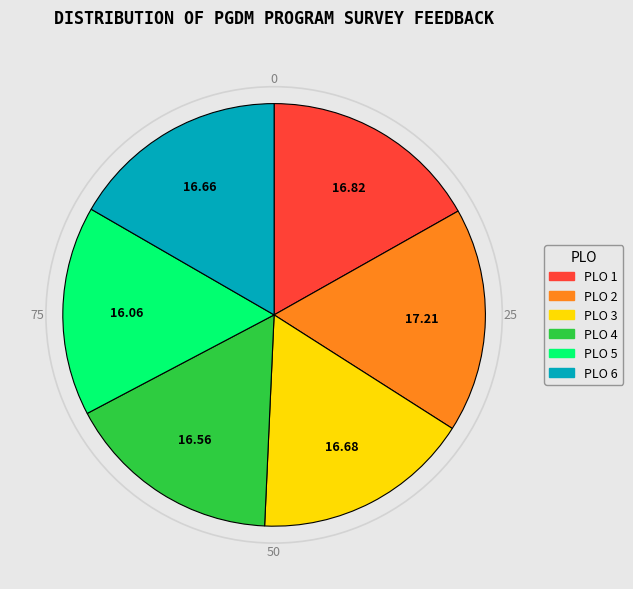

Is the sum of PLO 1 and PLO 6 greater than half?

No